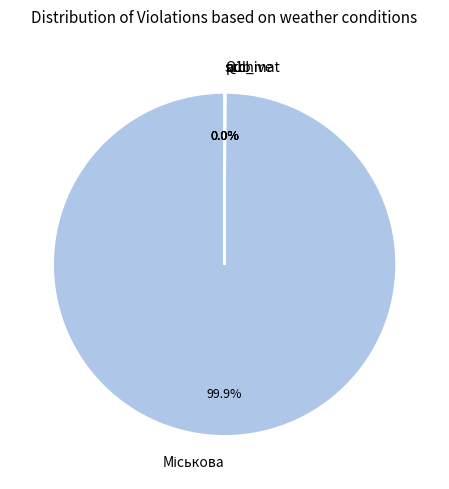

Is there a majority slice in this chart?

Yes